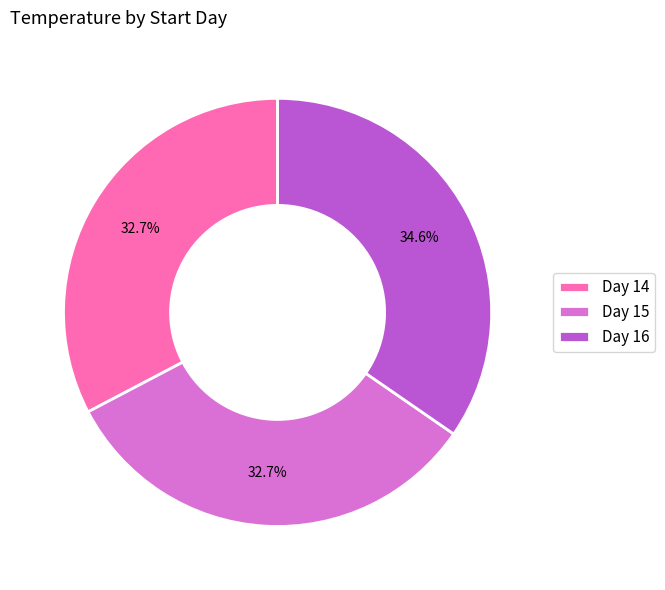

Count the number of slices in the pie.

3